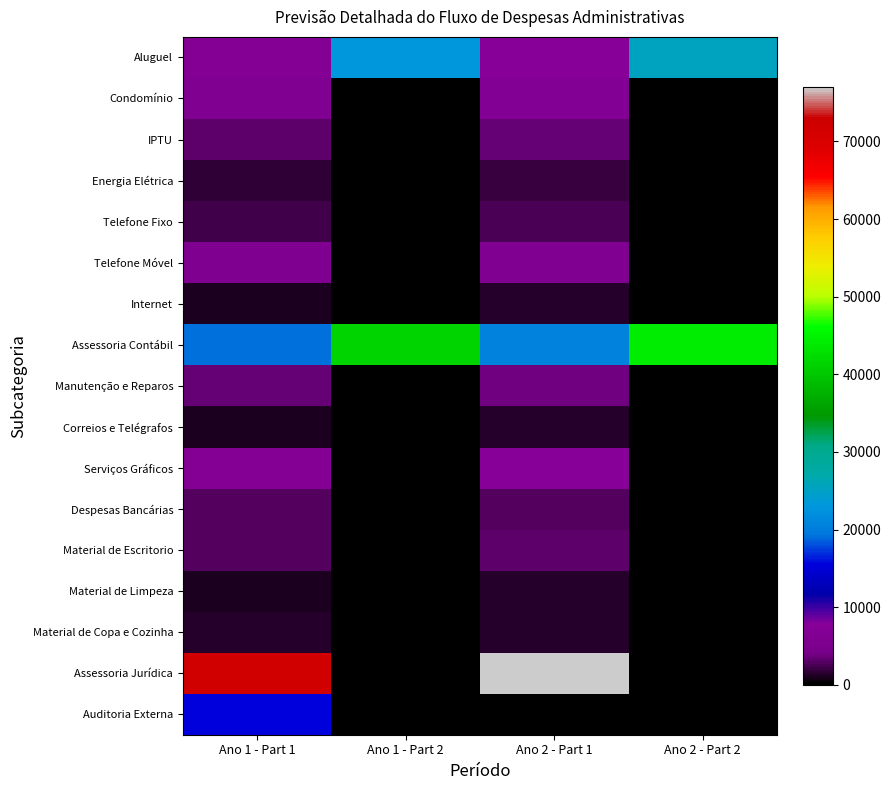

Reading right to left, extract all data points from this chart.

Aluguel: Ano 2 - Part 2=25468.3	Ano 2 - Part 1=7717.7	Ano 1 - Part 2=23153.0	Ano 1 - Part 1=7146.0
Condomínio: Ano 2 - Part 2=0.0	Ano 2 - Part 1=6678.0	Ano 1 - Part 2=0.0	Ano 1 - Part 1=6300.0
IPTU: Ano 2 - Part 2=0.0	Ano 2 - Part 1=3478.7	Ano 1 - Part 2=0.0	Ano 1 - Part 1=3162.5
Energia Elétrica: Ano 2 - Part 2=0.0	Ano 2 - Part 1=1980.0	Ano 1 - Part 2=0.0	Ano 1 - Part 1=1800.0
Telefone Fixo: Ano 2 - Part 2=0.0	Ano 2 - Part 1=2520.0	Ano 1 - Part 2=0.0	Ano 1 - Part 1=2400.0
Telefone Móvel: Ano 2 - Part 2=0.0	Ano 2 - Part 1=6300.0	Ano 1 - Part 2=0.0	Ano 1 - Part 1=6000.0
Internet: Ano 2 - Part 2=0.0	Ano 2 - Part 1=1260.0	Ano 1 - Part 2=0.0	Ano 1 - Part 1=1200.0
Assessoria Contábil: Ano 2 - Part 2=43960.3	Ano 2 - Part 1=20736.0	Ano 1 - Part 2=41472.0	Ano 1 - Part 1=19200.0
Manutenção e Reparos: Ano 2 - Part 2=0.0	Ano 2 - Part 1=3780.0	Ano 1 - Part 2=0.0	Ano 1 - Part 1=3600.0
Correios e Telégrafos: Ano 2 - Part 2=0.0	Ano 2 - Part 1=1260.0	Ano 1 - Part 2=0.0	Ano 1 - Part 1=1200.0
Serviços Gráficos: Ano 2 - Part 2=0.0	Ano 2 - Part 1=7560.0	Ano 1 - Part 2=0.0	Ano 1 - Part 1=7200.0
Despesas Bancárias: Ano 2 - Part 2=0.0	Ano 2 - Part 1=2925.6	Ano 1 - Part 2=0.0	Ano 1 - Part 1=2760.0
Material de Escritorio: Ano 2 - Part 2=0.0	Ano 2 - Part 1=3150.0	Ano 1 - Part 2=0.0	Ano 1 - Part 1=3000.0
Material de Limpeza: Ano 2 - Part 2=0.0	Ano 2 - Part 1=1260.0	Ano 1 - Part 2=0.0	Ano 1 - Part 1=1200.0
Material de Copa e Cozinha: Ano 2 - Part 2=0.0	Ano 2 - Part 1=1449.0	Ano 1 - Part 2=0.0	Ano 1 - Part 1=1380.0
Assessoria Jurídica: Ano 2 - Part 2=0.0	Ano 2 - Part 1=77040.0	Ano 1 - Part 2=0.0	Ano 1 - Part 1=72000.0
Auditoria Externa: Ano 2 - Part 2=0.0	Ano 2 - Part 1=0.0	Ano 1 - Part 2=0.0	Ano 1 - Part 1=15600.0